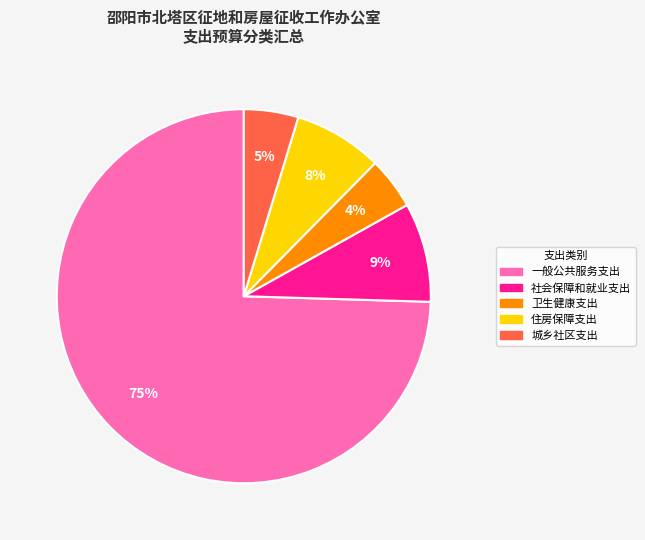

Count the number of slices in the pie.

5